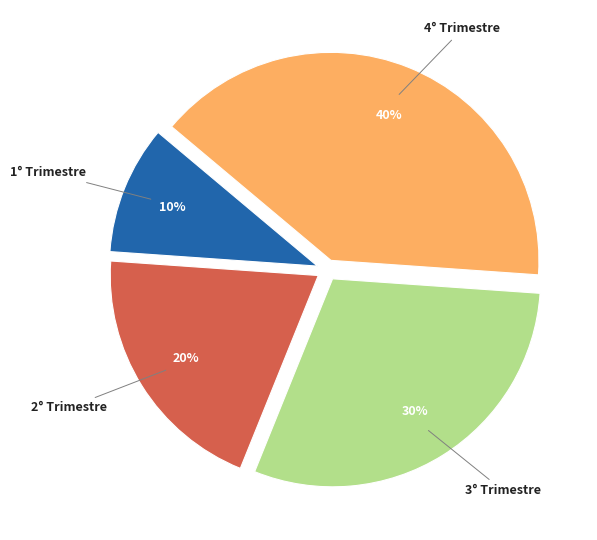

How many slices are in this pie chart?

4